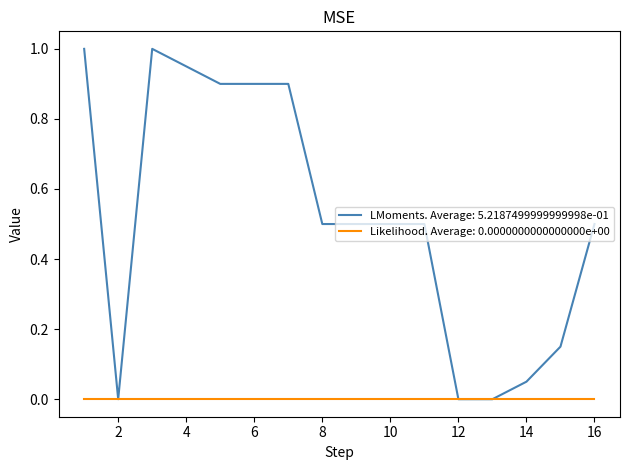

Which series has the widest spread of values?

LMoments. Average: 5.2187499999999998e-01